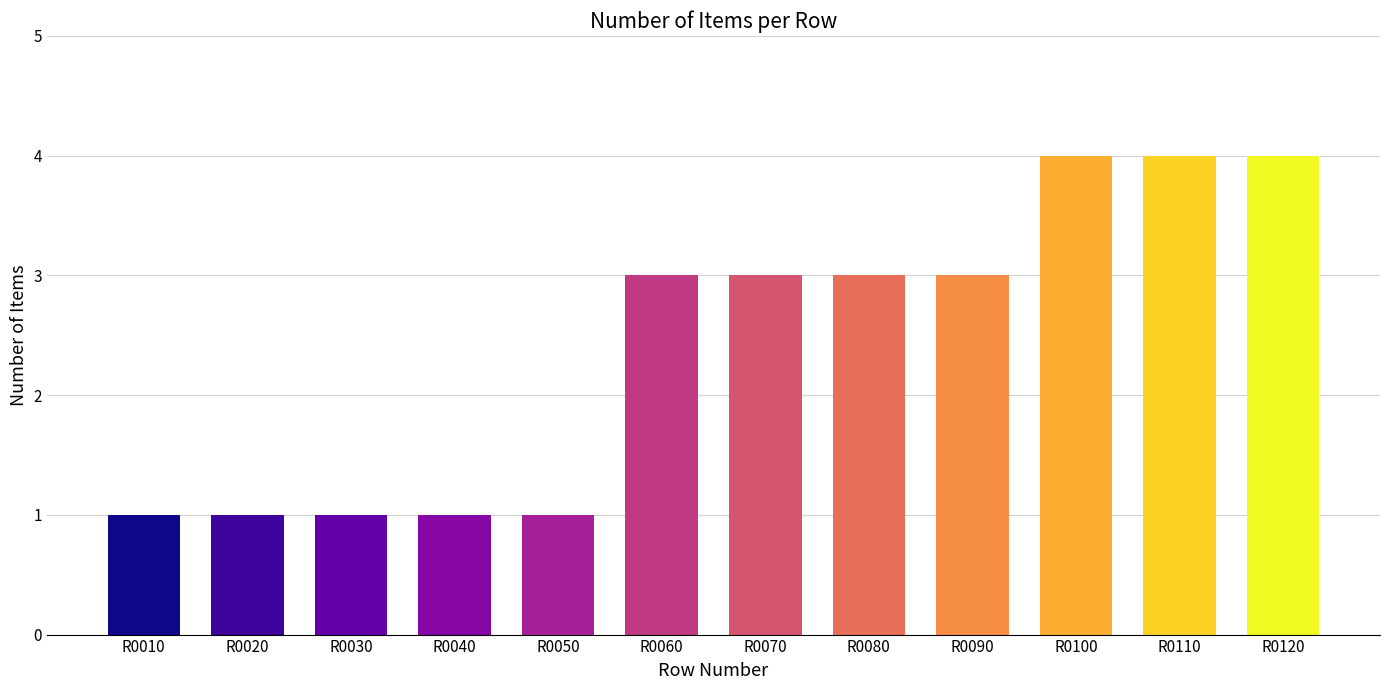

What is the difference between the second highest and minimum values?

3